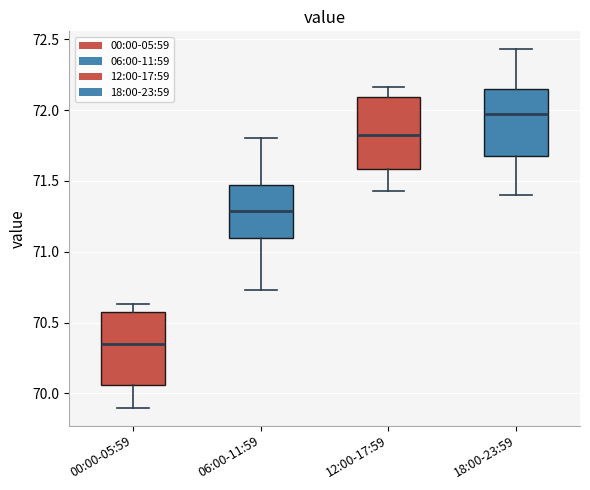

Reading left to right, read every box against the y-axis: the position of its median line, the range the box covers, and the ends of its whiskers. The values are not printed on the chart, so give them approximately, as read against the axis.

00:00-05:59: median 70.35, box 70.05 to 70.60, whiskers 69.90 to 70.65
06:00-11:59: median 71.30, box 71.10 to 71.45, whiskers 70.75 to 71.80
12:00-17:59: median 71.85, box 71.60 to 72.10, whiskers 71.45 to 72.15
18:00-23:59: median 72.00, box 71.70 to 72.15, whiskers 71.40 to 72.45